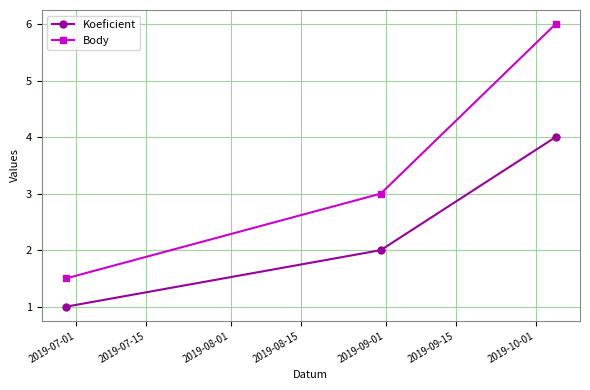

Which series has the widest spread of values?

Body